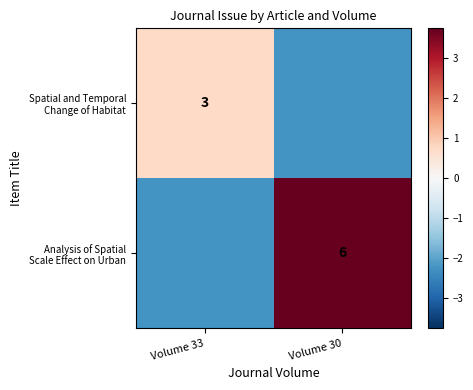

The Spatial and Temporal Change of Habitat series shows -2.2 at Volume 30. True or false?

True